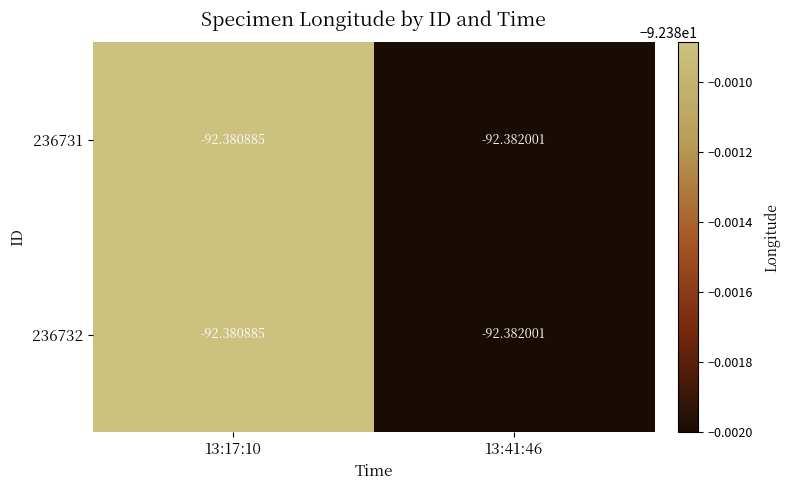

Reading left to right, extract all data points from this chart.

236731: 13:17:10=-92.4	13:41:46=-92.4
236732: 13:17:10=-92.4	13:41:46=-92.4